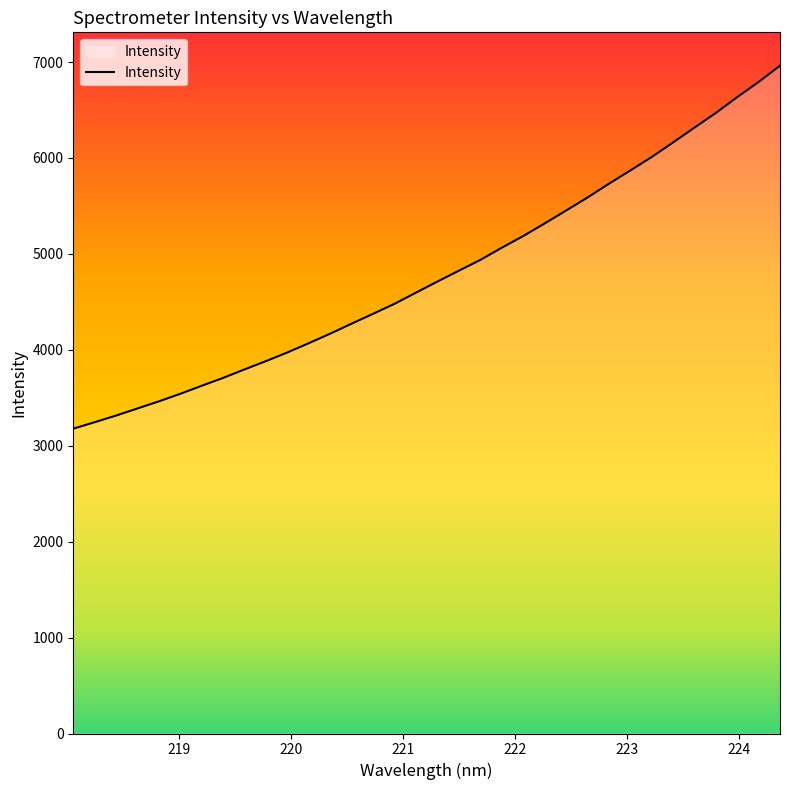

What is the smallest value displayed?

3177.8